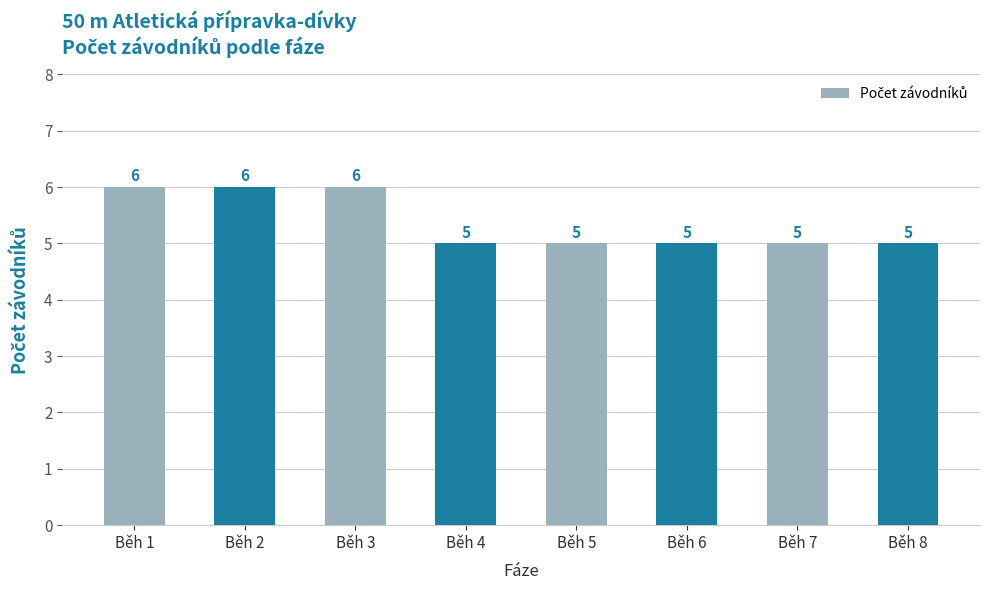

What is the value of the 6th bar from the left?

5